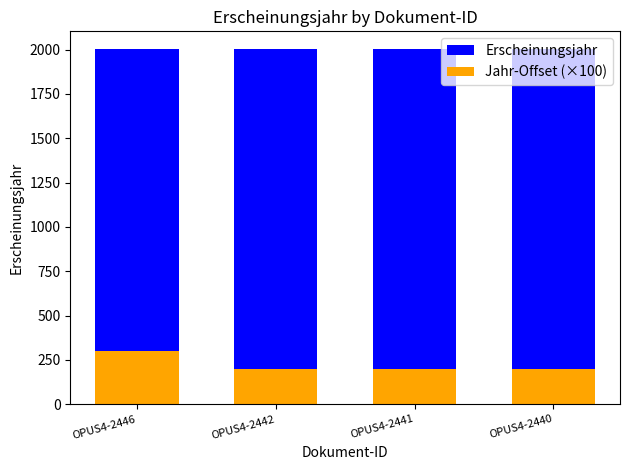

Which series changed the most between OPUS4-2446 and OPUS4-2441?

Jahr-Offset (×100)